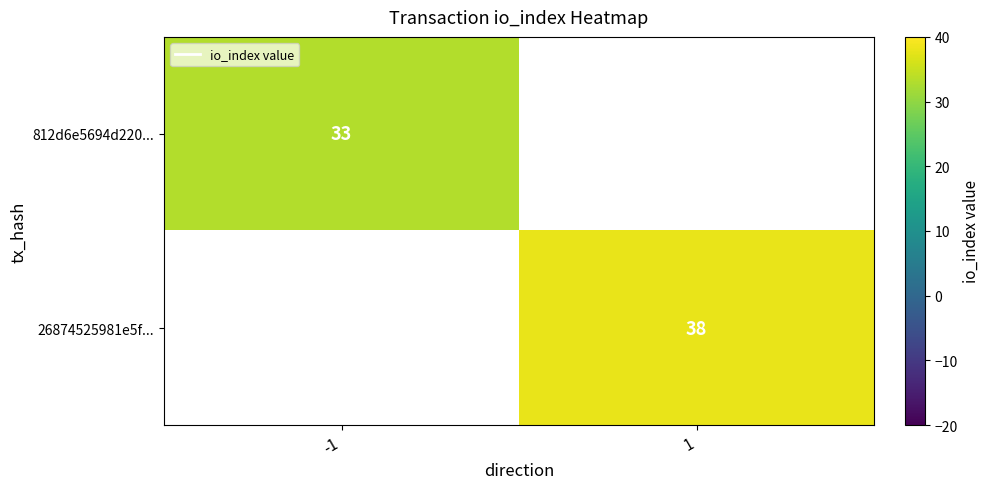

The 26874525981e5f... series shows 21 at 1. True or false?

False